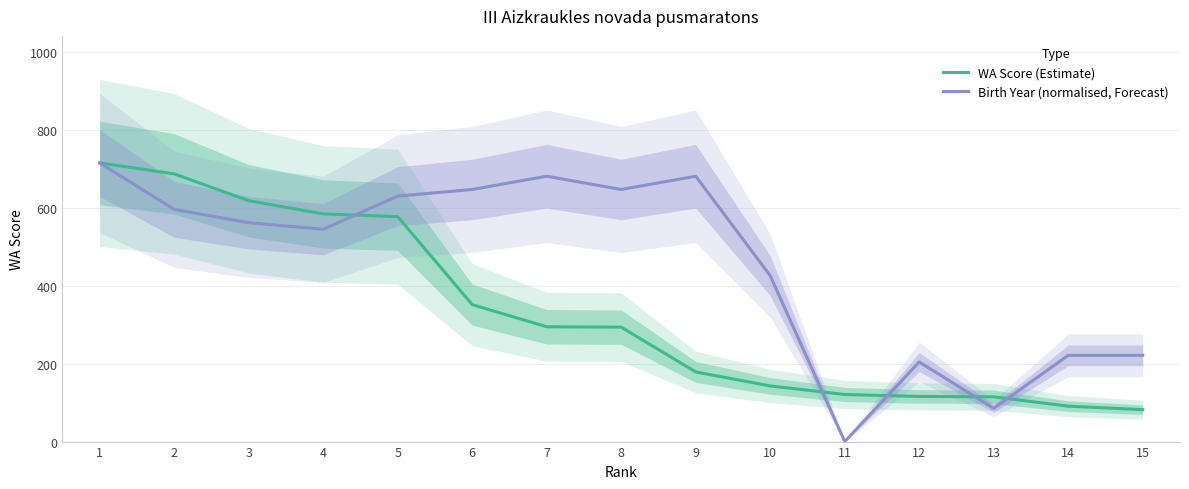

After their last crossing, which series has the higher values: Birth Year (normalised, Forecast) or WA Score (Estimate)?

Birth Year (normalised, Forecast)